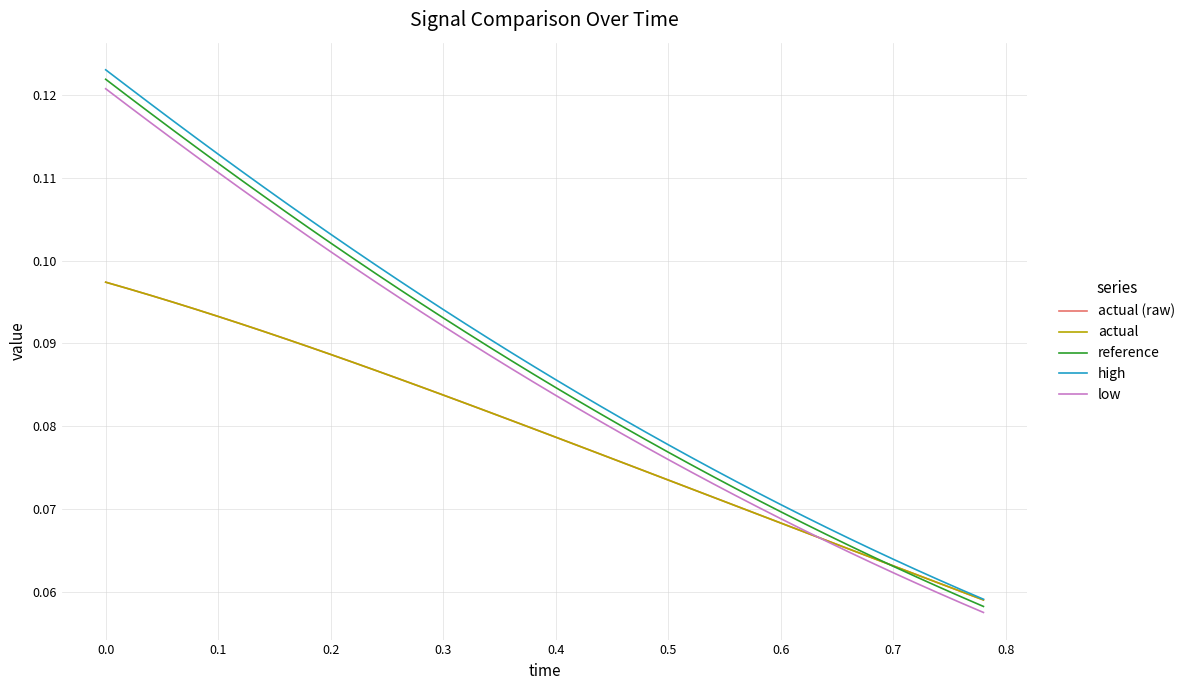

True or false: actual has more than 0 points higher than both neighbors.

False